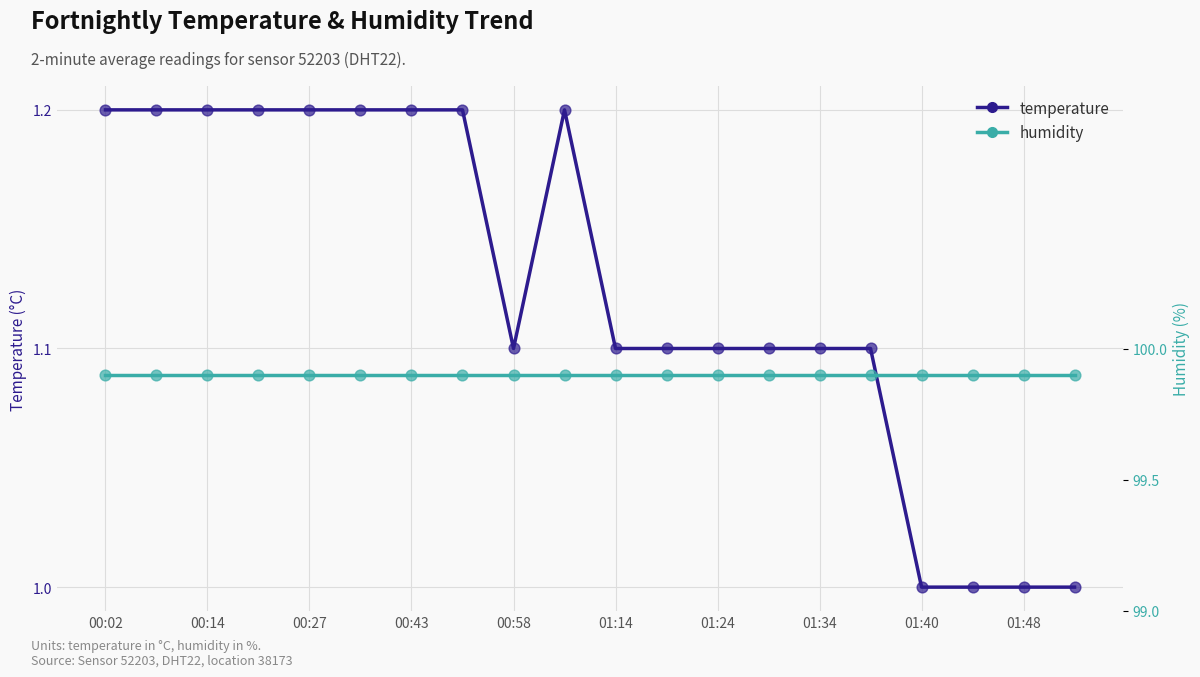

Which series has the largest Y range (max minus min)?

temperature